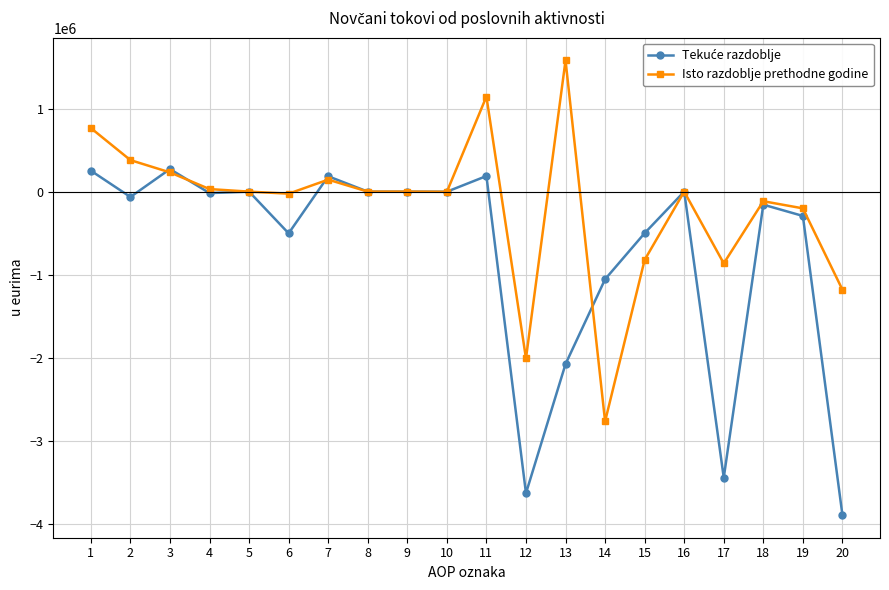

At which category is the sum across all series the highest?

11